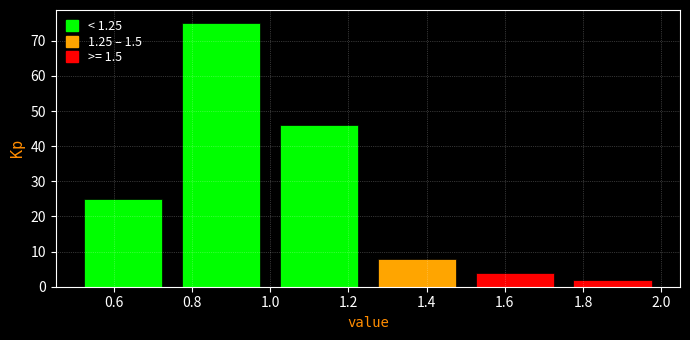

Which range on the x-axis has the tallest bar?

0.75 to 1.00